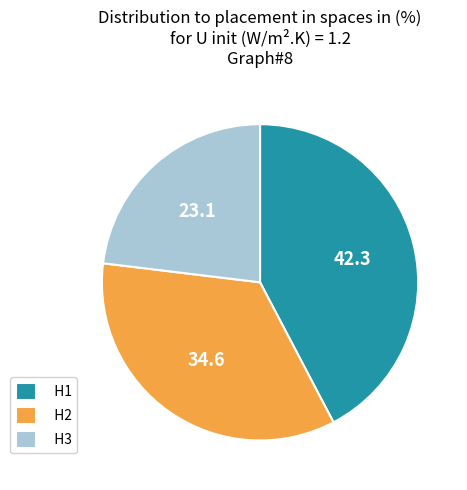

Is H1 the majority of the pie?

No